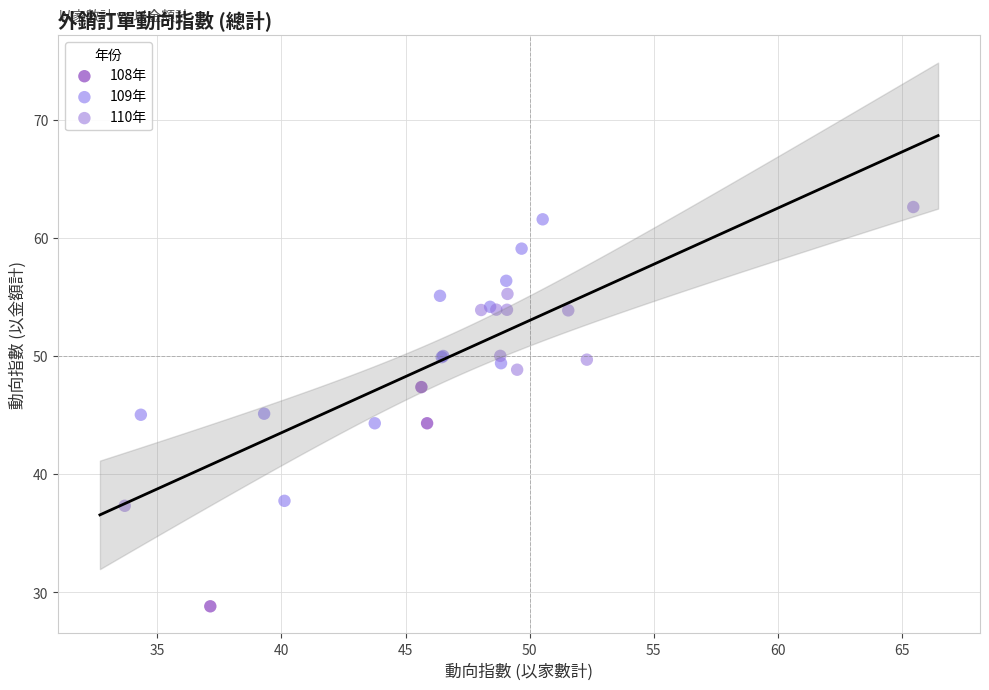

Which series reaches the maximum Y coordinate?

110年